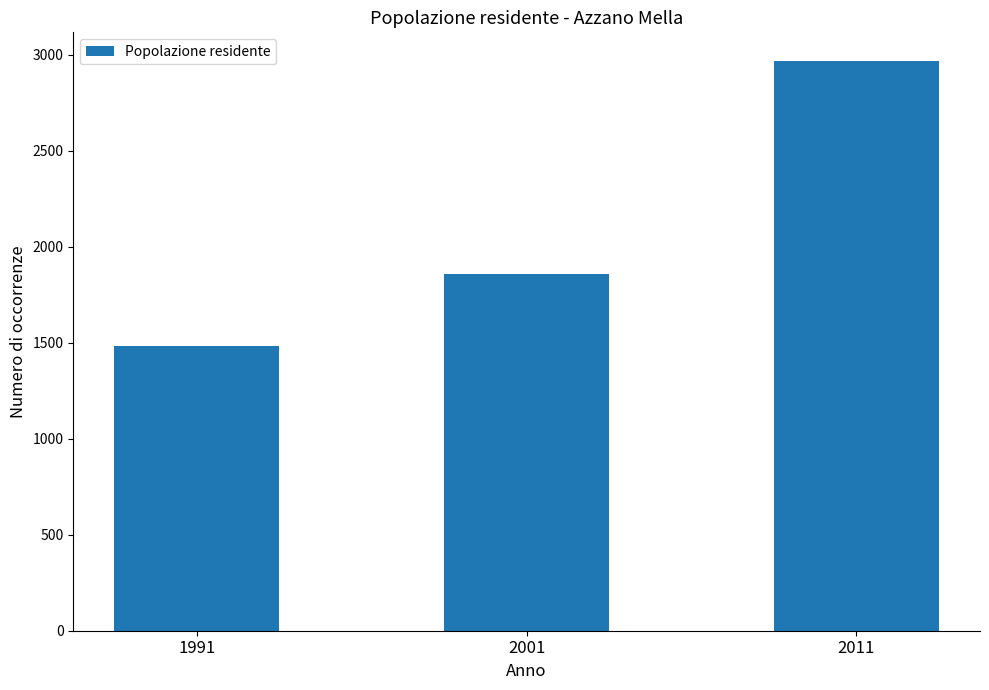

How many values are between 1483 and 2969?

3